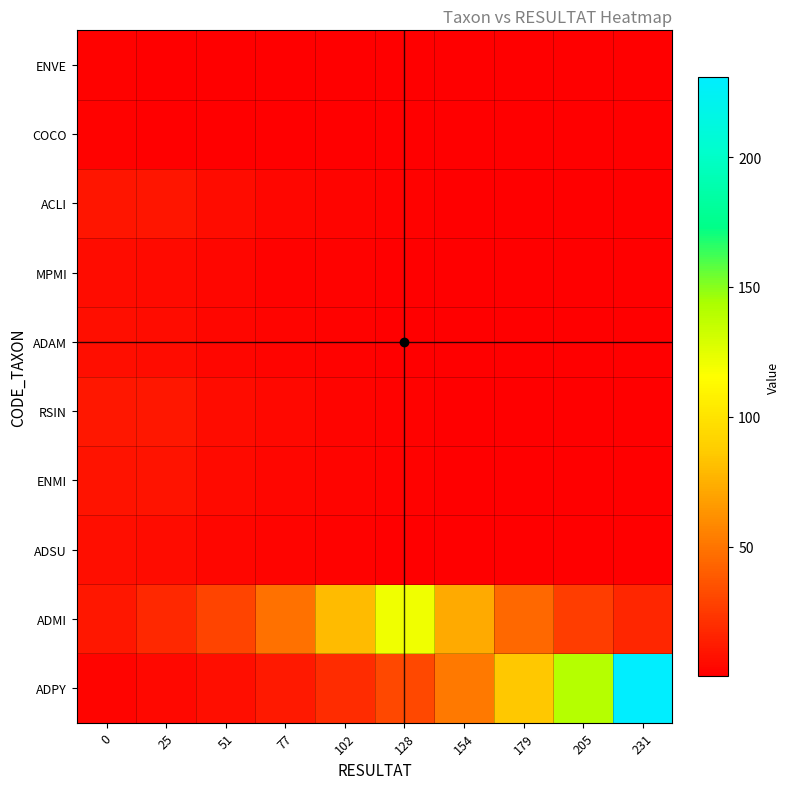

List the series in order of their peak value, lowest first.

COCO, ENVE, MPMI, ADSU, ADAM, ENMI, ACLI, RSIN, ADMI, ADPY